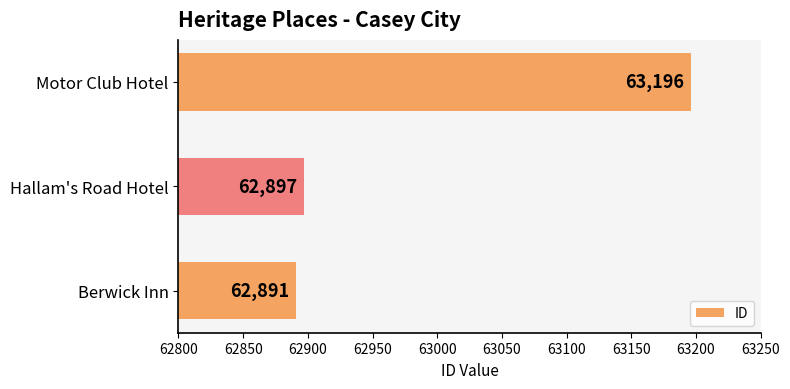

Reading top to bottom, transcribe all the data shown in this chart.

Motor Club Hotel=63196	Hallam's Road Hotel=62897	Berwick Inn=62891